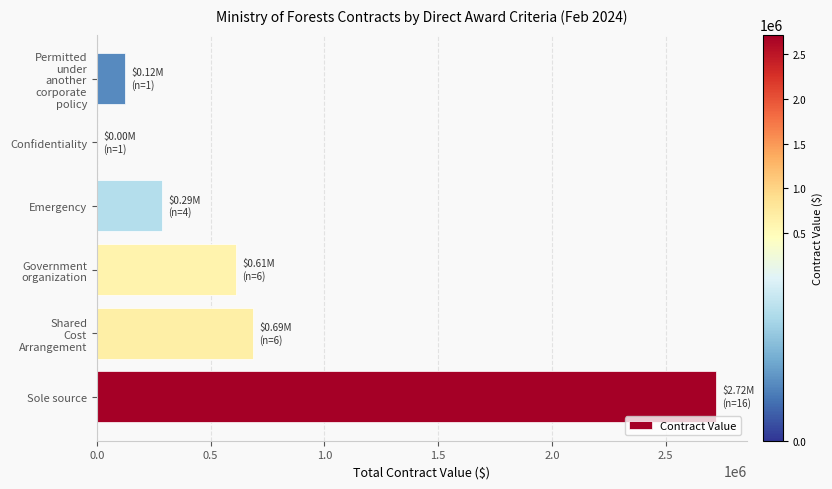

Is it true that the value at Emergency is 286885.0?

True